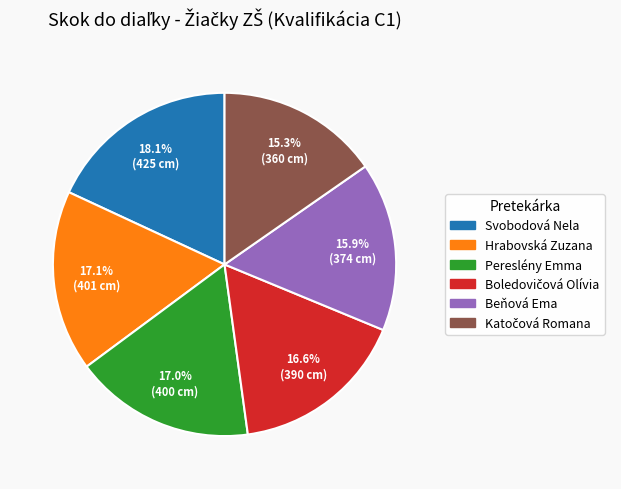

Which slice is the largest?

Svobodová Nela